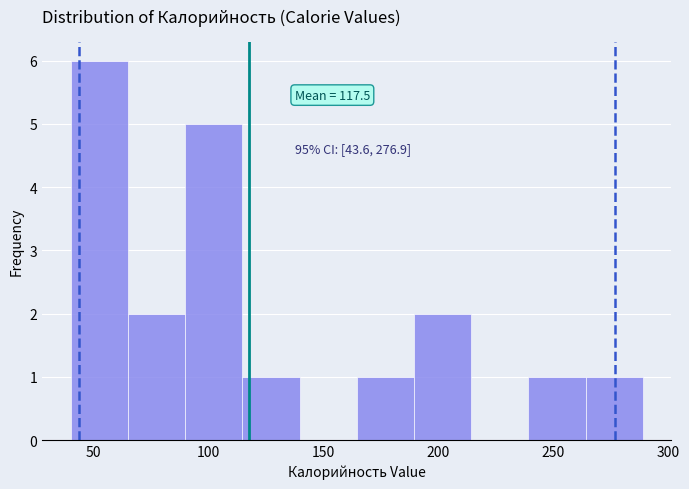

Over which range of the x-axis is the bar tallest?

40 to 65